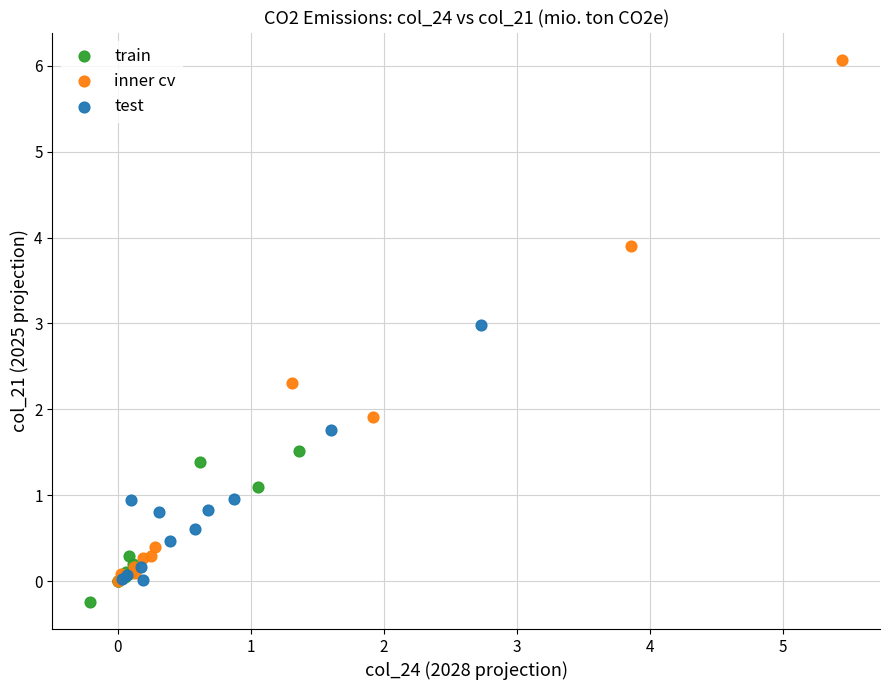

Which series reaches the maximum Y coordinate?

inner cv